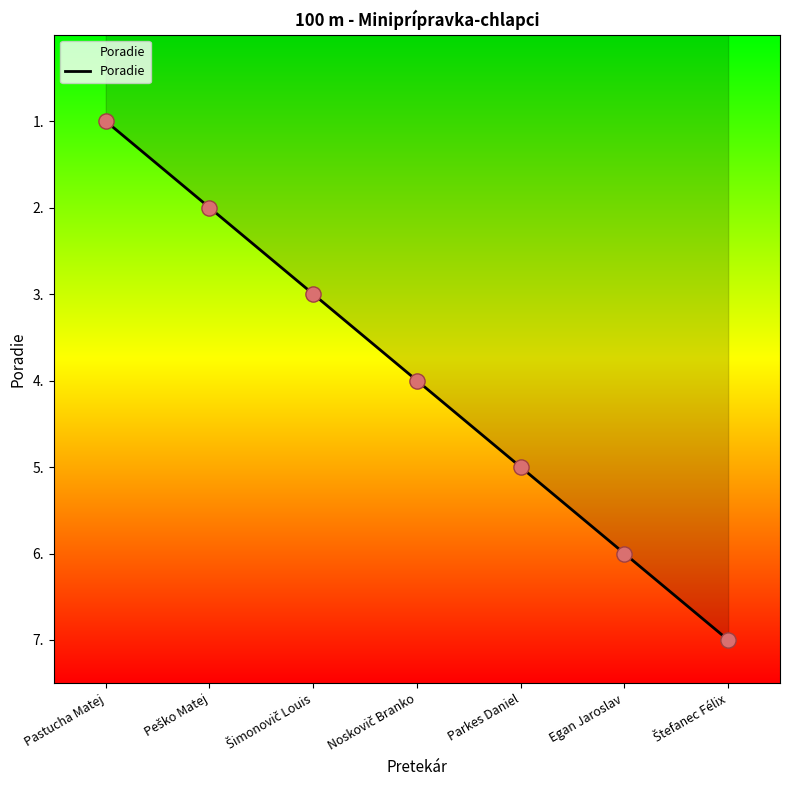

What is the change in value from Pastucha Matej to Parkes Daniel?

+4